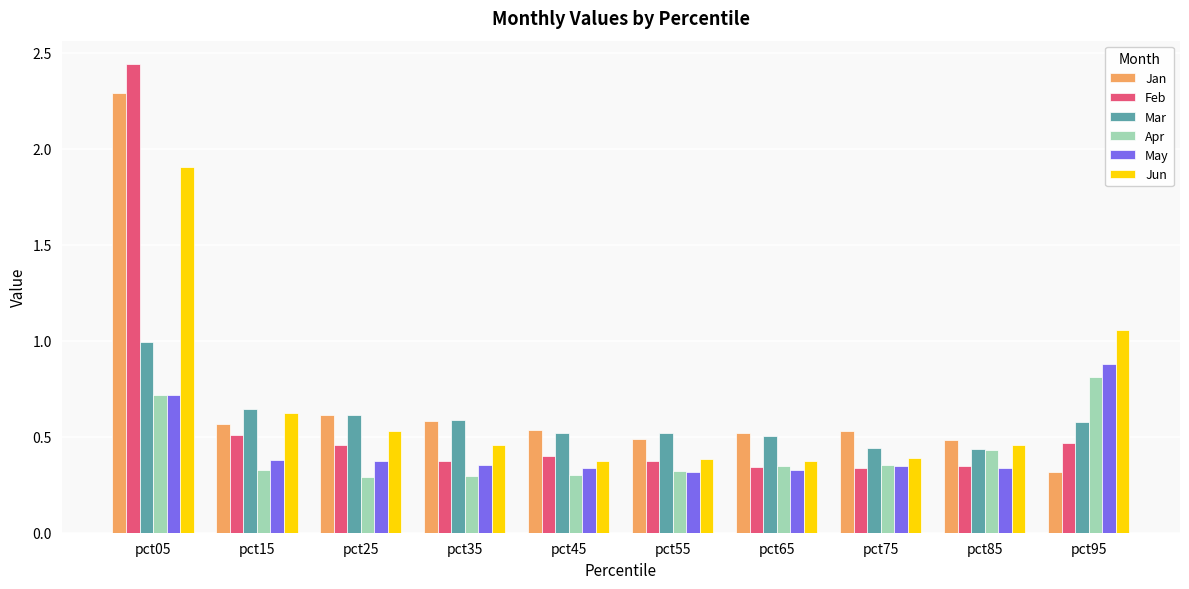

List the series in order of their peak value, highest first.

Feb, Jan, Jun, Mar, May, Apr